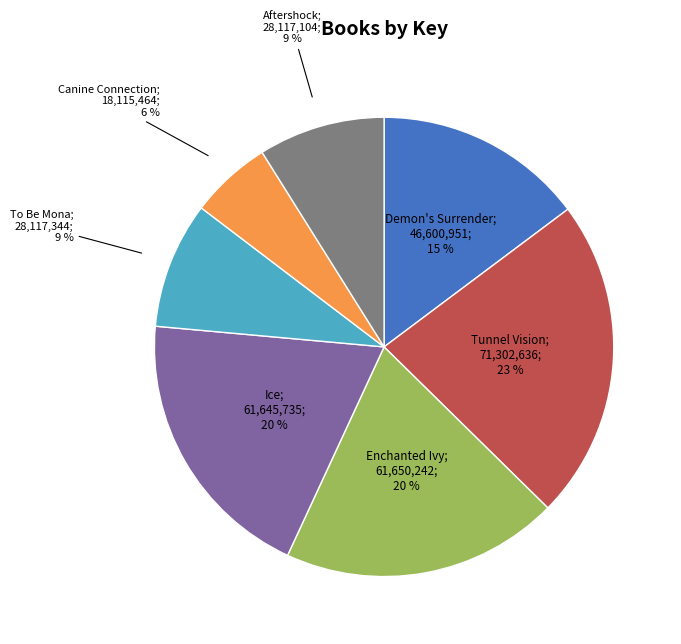

Is there a majority slice in this chart?

No